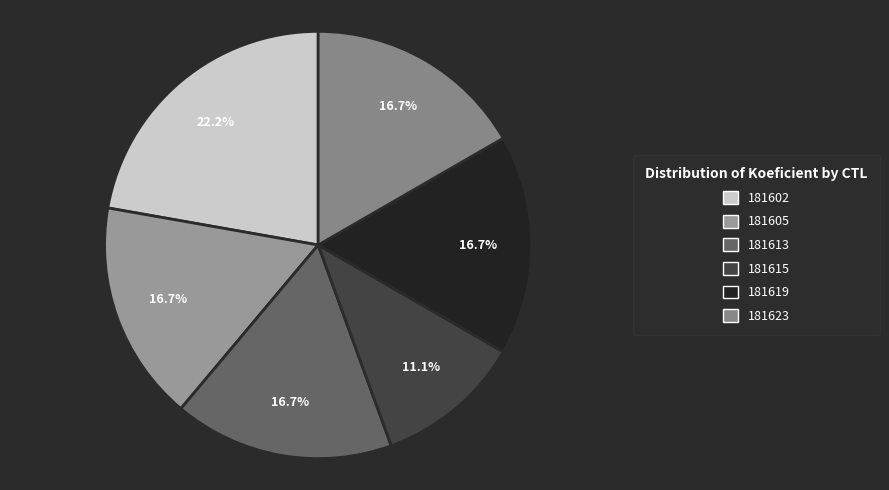

Is it true that 181619 is 17% of the pie?

True